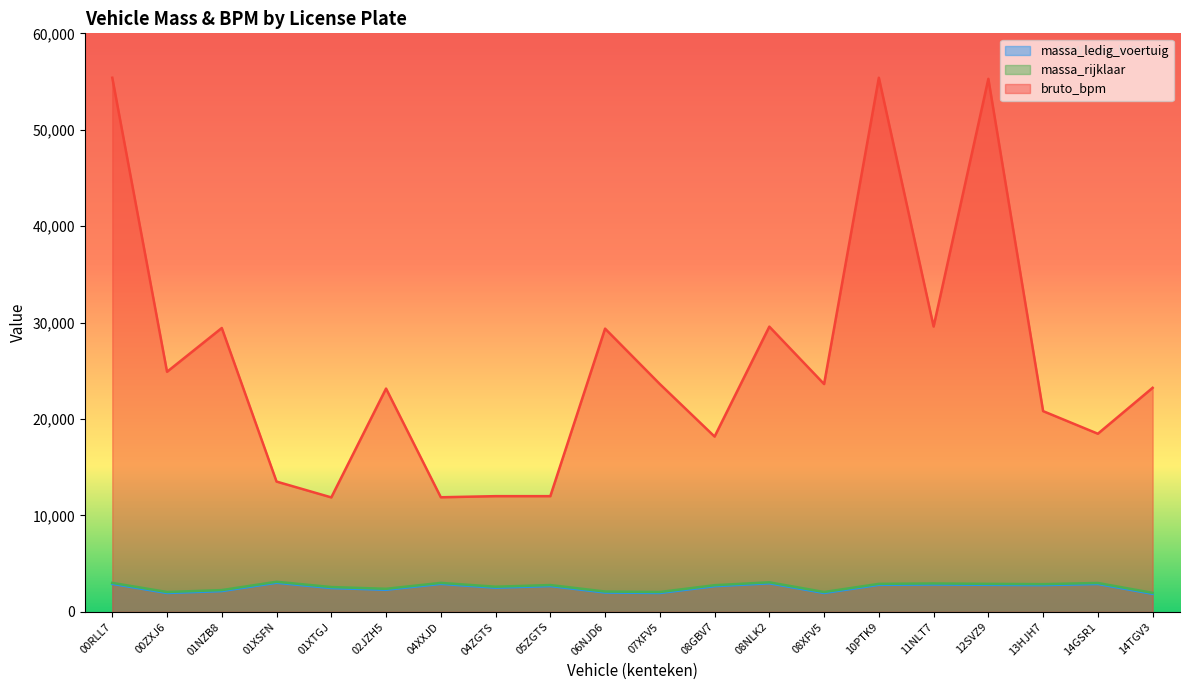

The value of massa_rijklaar at 00ZXJ6 is 2064. True or false?

True